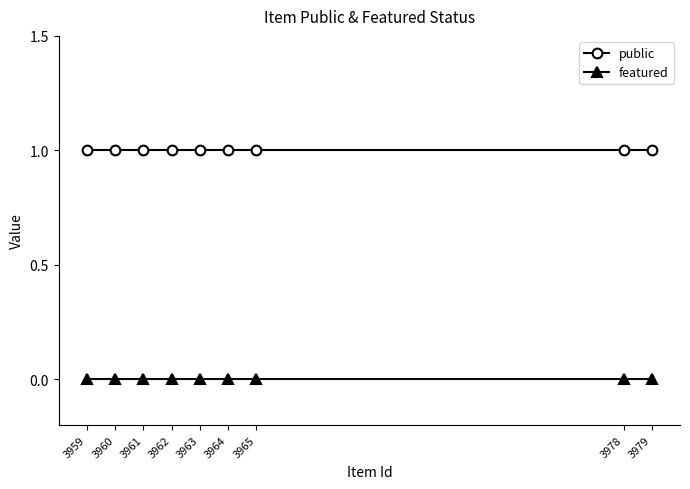

True or false: featured and public cross at least once.

False